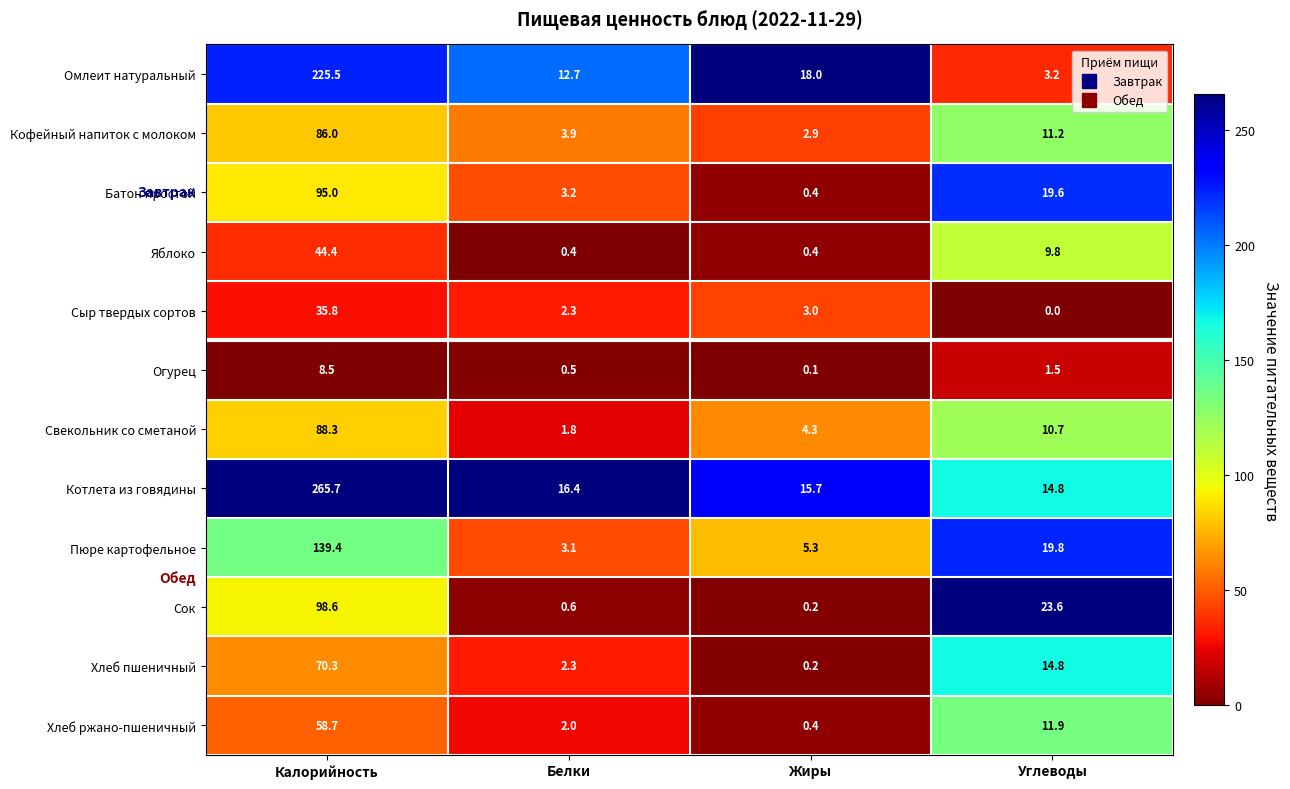

What is the difference between the maximum and second lowest values in the Батон простой series?

91.8